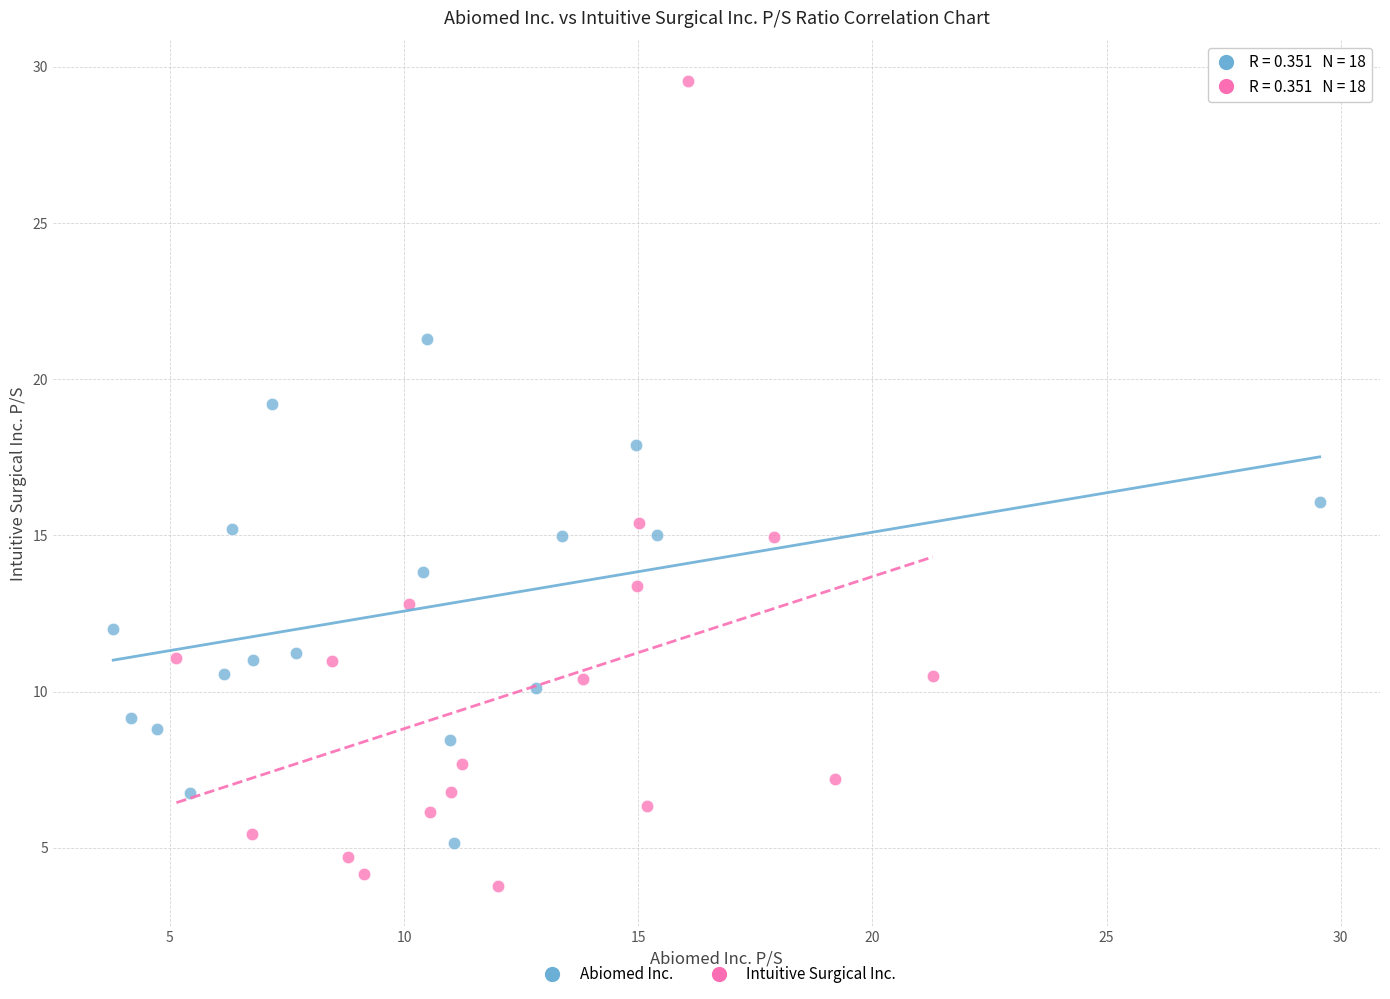

Which series has the widest spread of Y values?

Intuitive Surgical Inc.